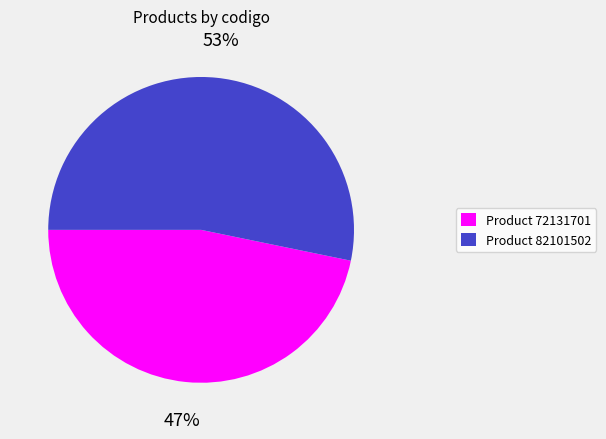

Which slice represents more than half of the pie?

Product 82101502